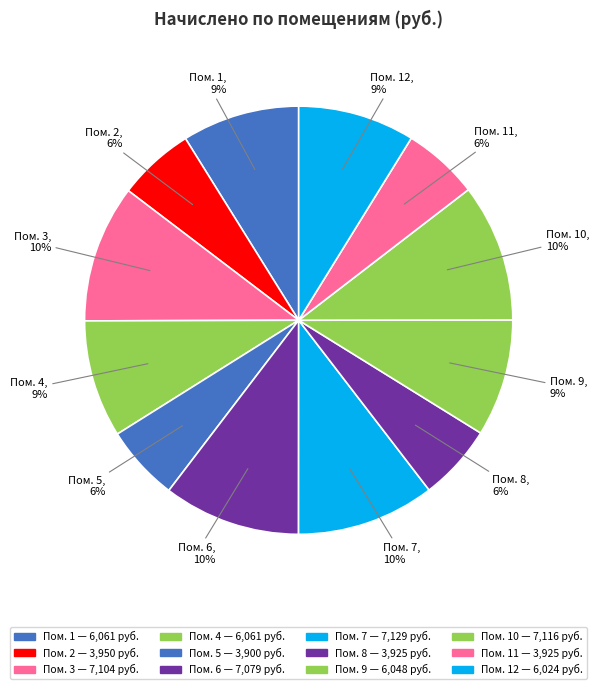

Between Пом. 9 and Пом. 3, which is larger?

Пом. 3